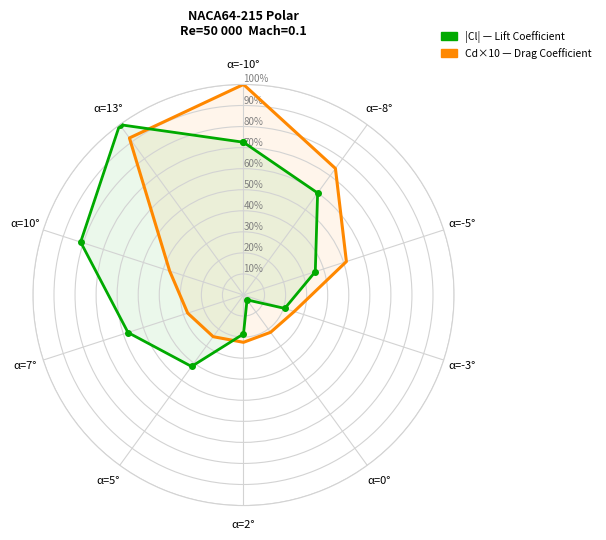

Which series has the largest range (max minus min)?

|Cl| (scaled)